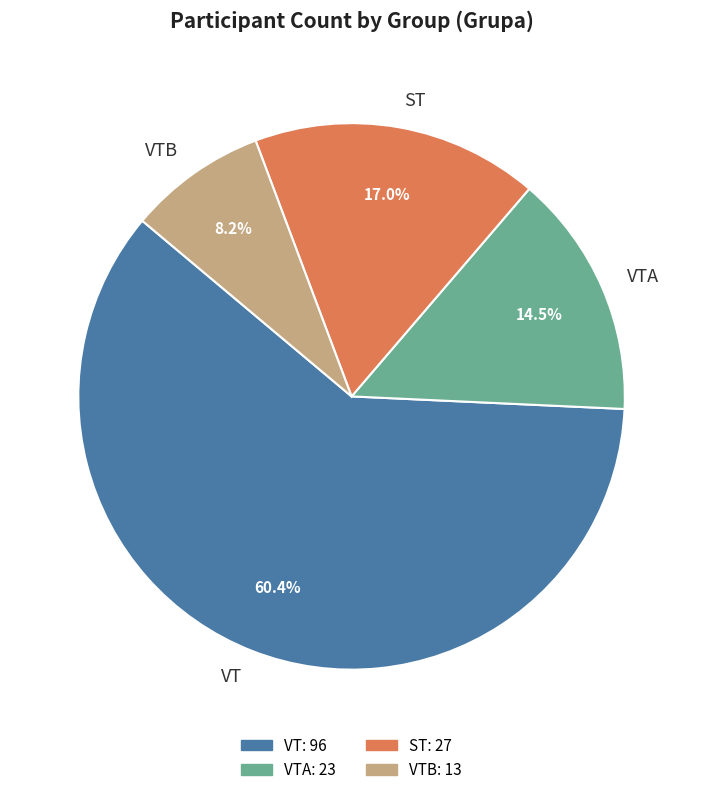

Does any single category account for the majority?

Yes